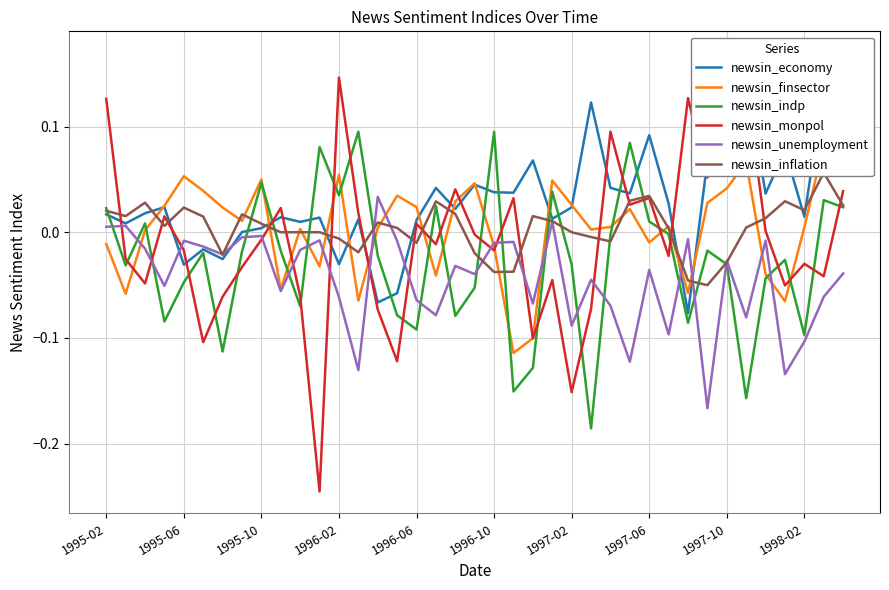

List the series in order of their peak value, lowest first.

newsin_unemployment, newsin_inflation, newsin_indp, newsin_finsector, newsin_economy, newsin_monpol